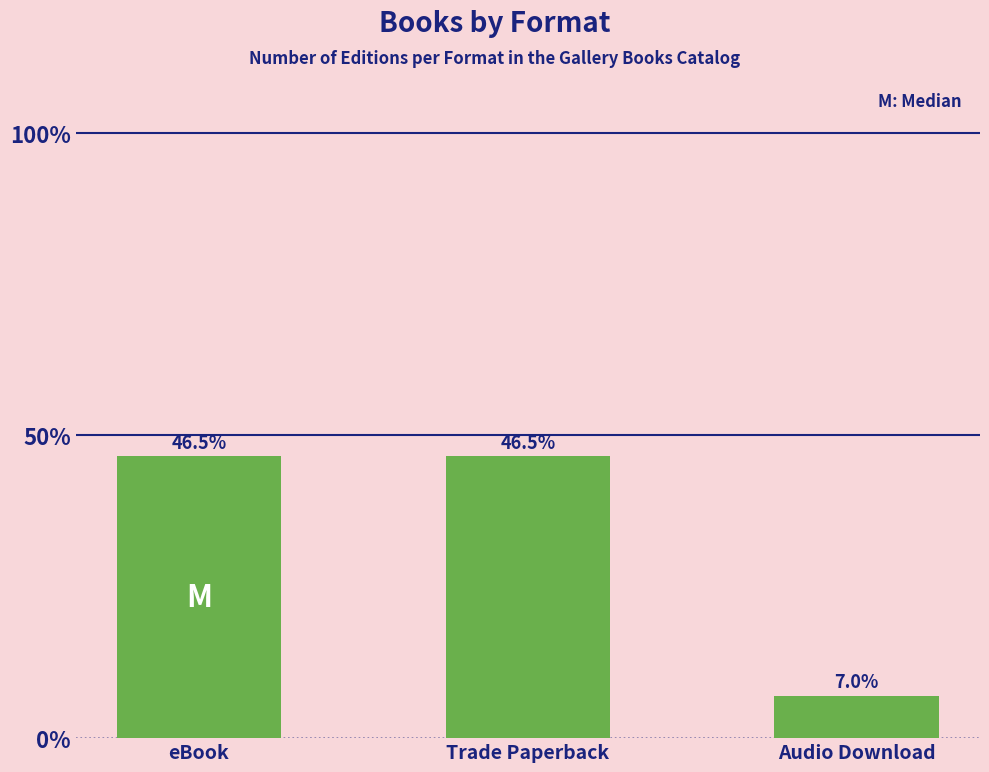

How many data points are less than 46?

1